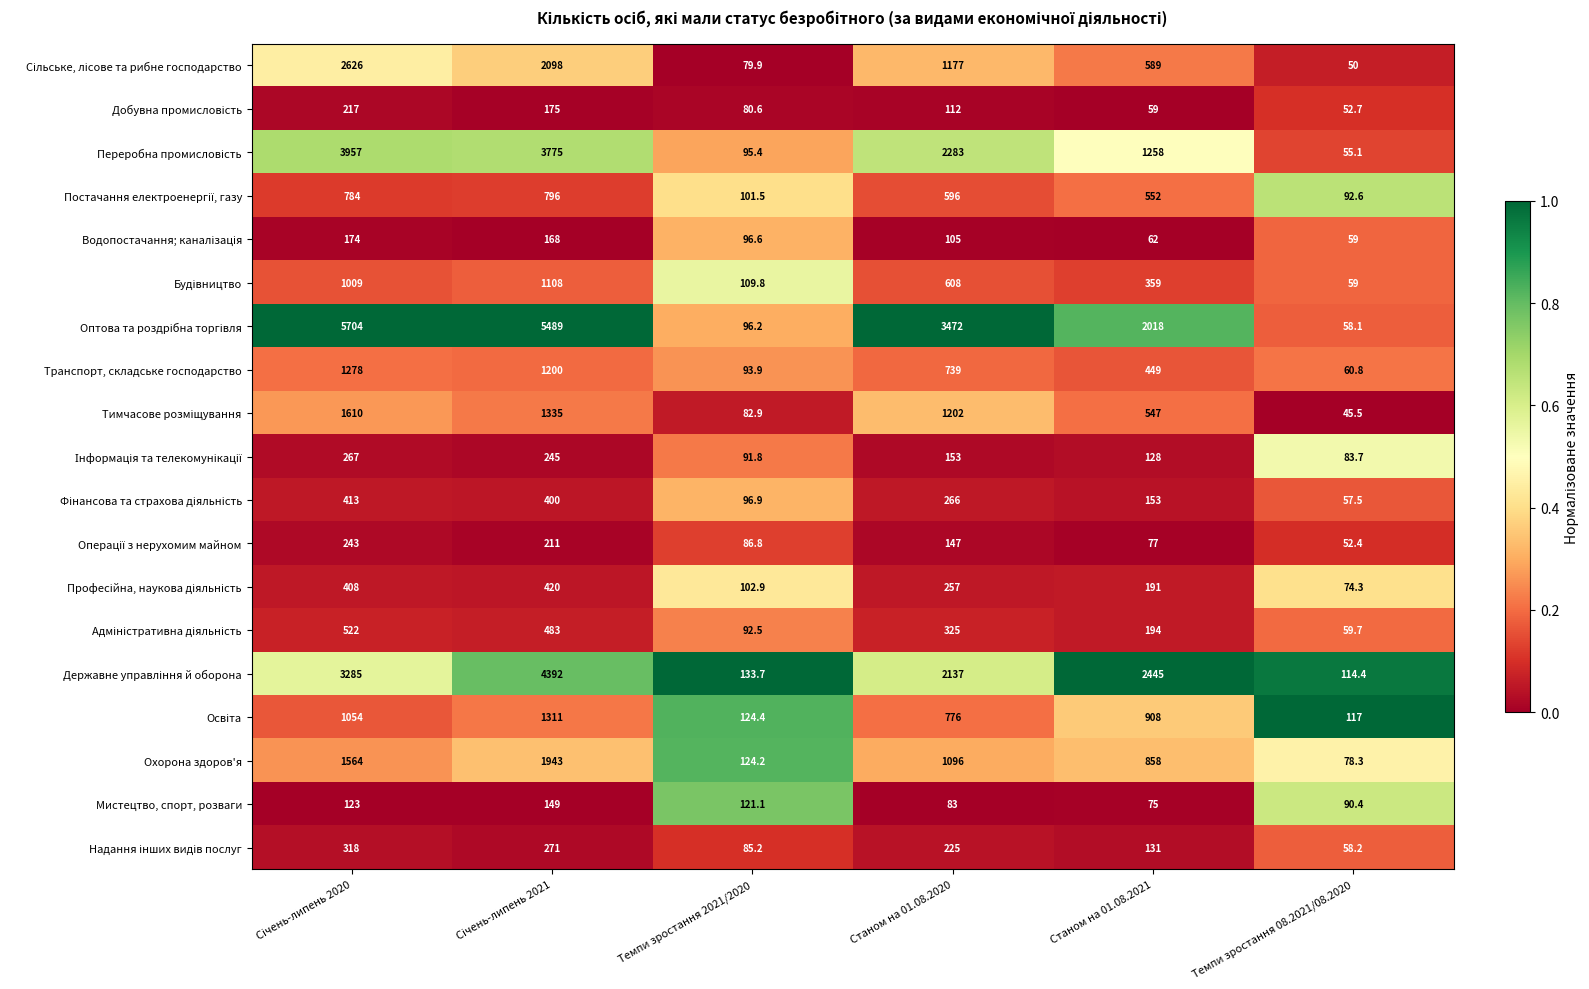

What is the greatest value displayed?

5704.0